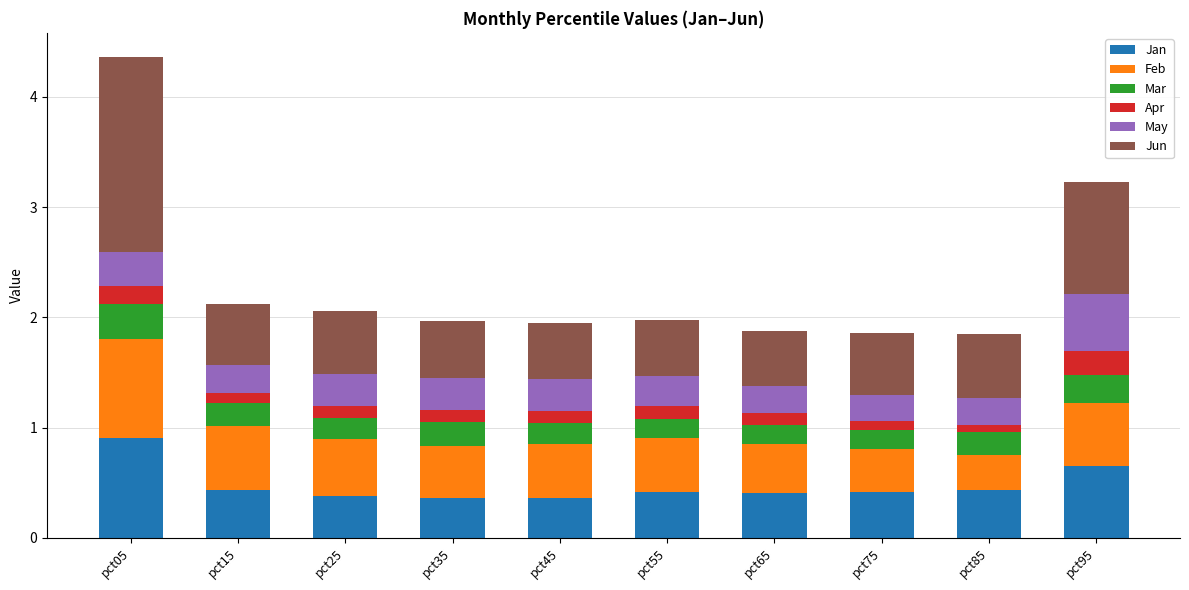

The Jan series shows 0.4 at pct15. True or false?

True